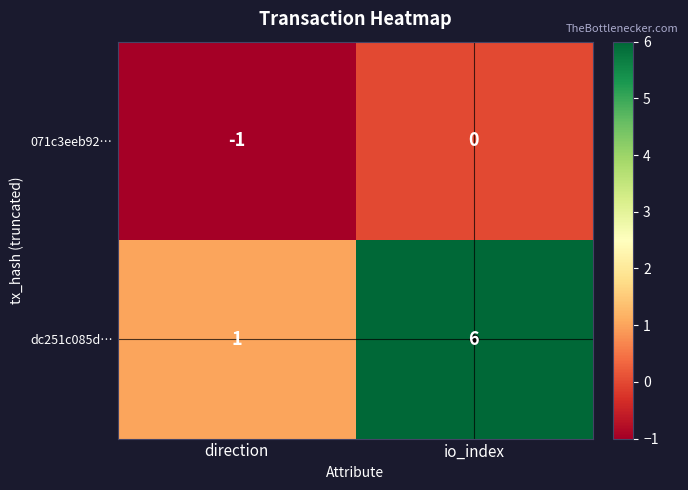

Rank the series at direction from lowest to highest value.

071c3eeb92…, dc251c085d…